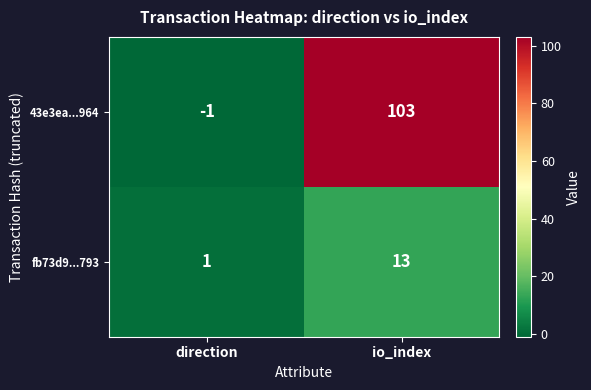

Which series has the largest total across all categories?

43e3ea...964